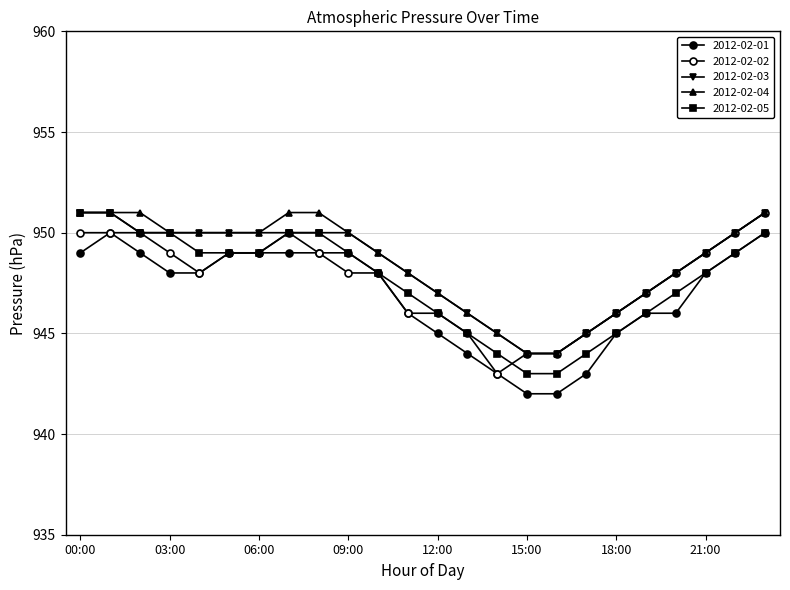

Count the number of data series in this chart.

5